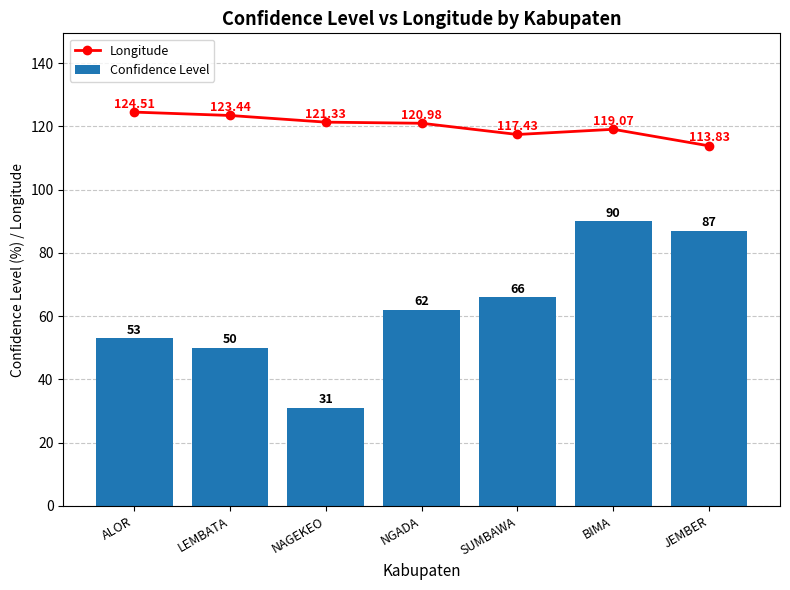

The value of Longitude at SUMBAWA is 117.4. True or false?

True